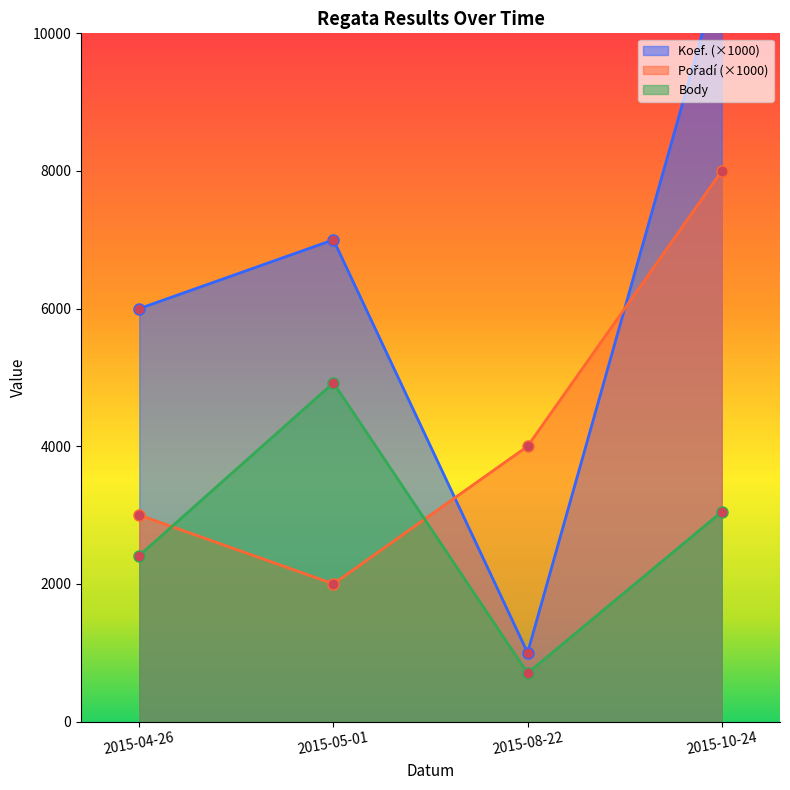

What is the label of the 3rd point from the right?

2015-05-01